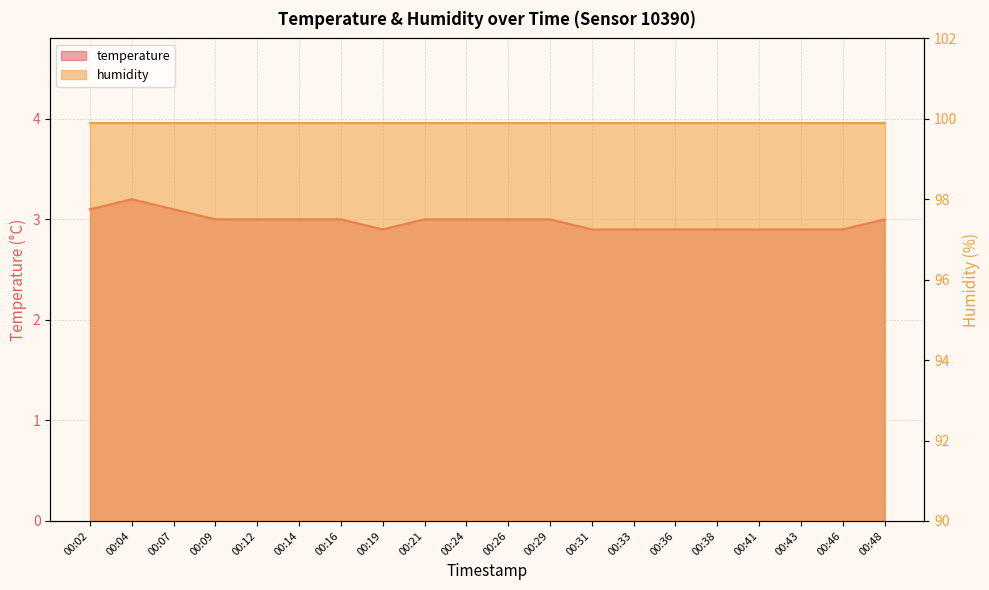

What is the difference between the values at 00:12 and 00:46?

0.1